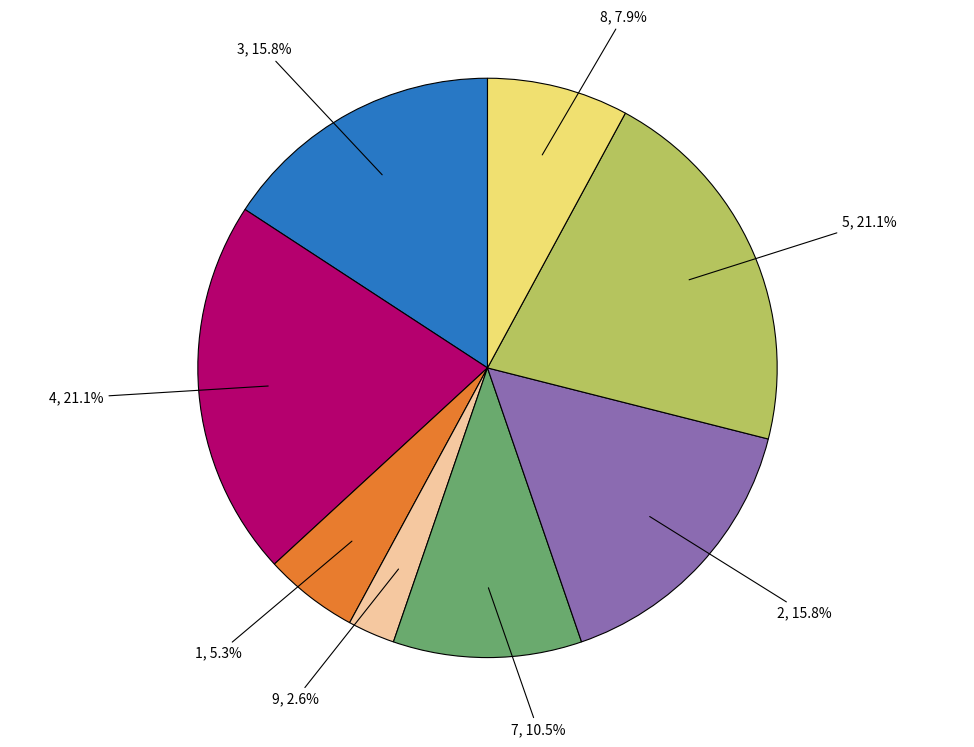

Does 9 represent more than half of the total?

No